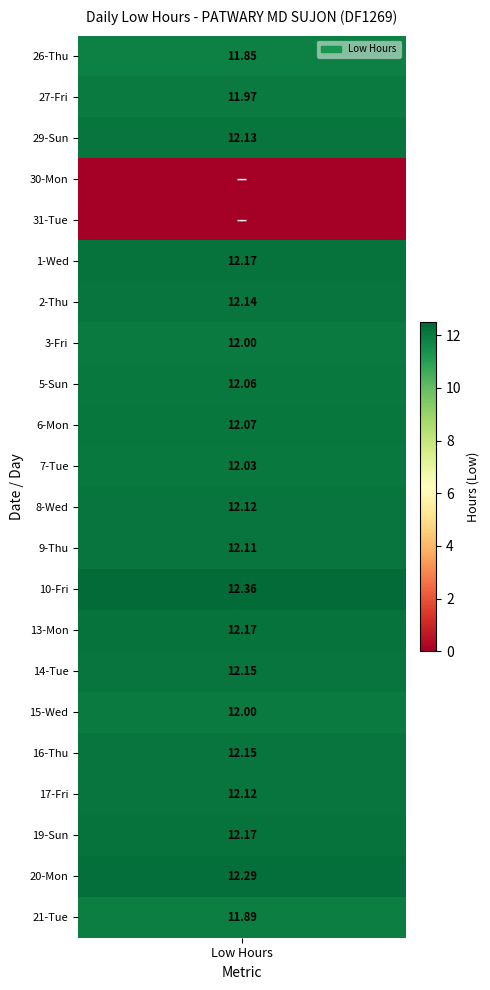

Rank the series by their maximum value, from lowest to highest.

30, 31, 26, 21, 27, 3, 15, 7, 5, 6, 9, 8, 17, 29, 2, 14, 16, 1, 13, 19, 20, 10